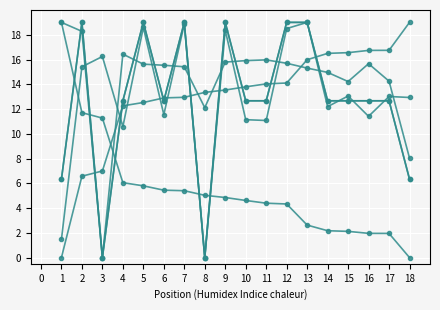

Does the chart have visible grid lines?

Yes